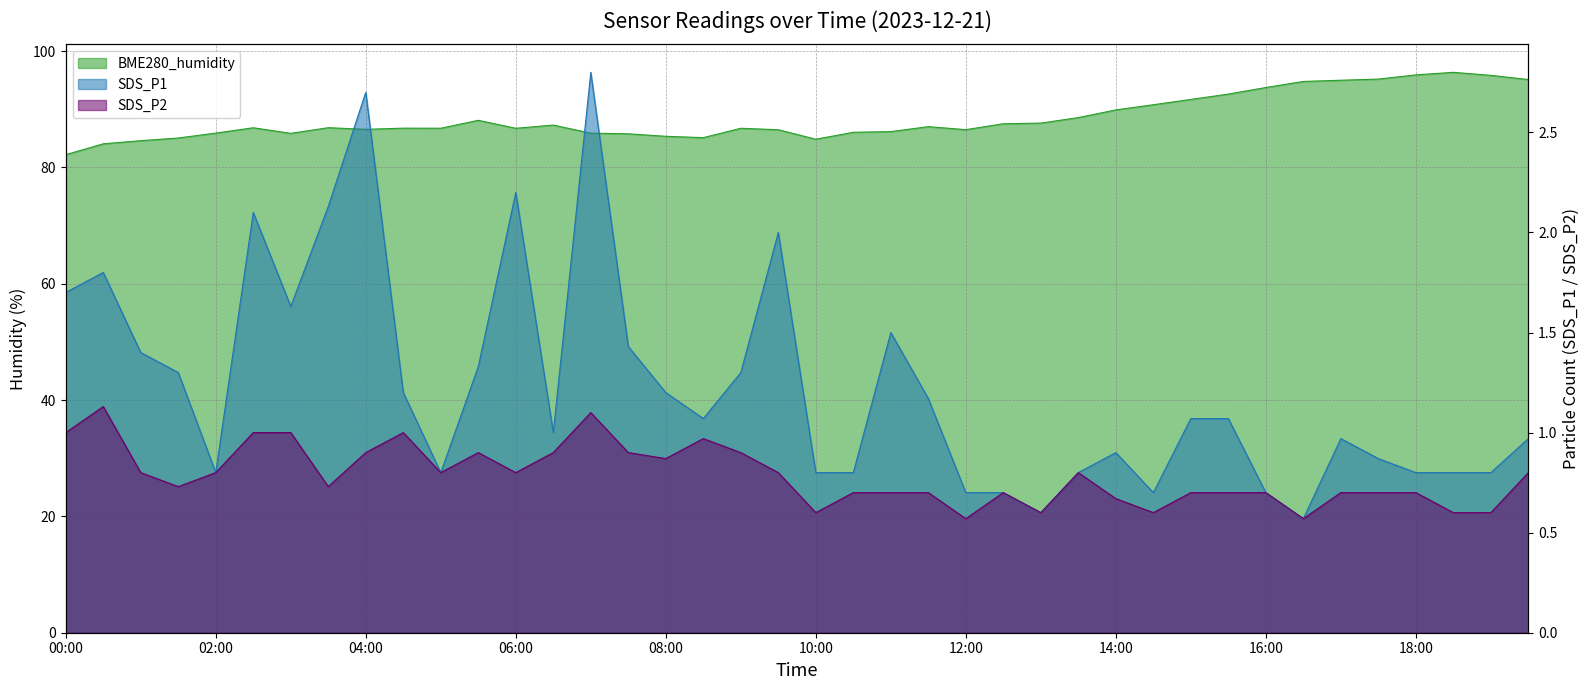

Which series changed the most between 11:30 and 13:00?

BME280_humidity